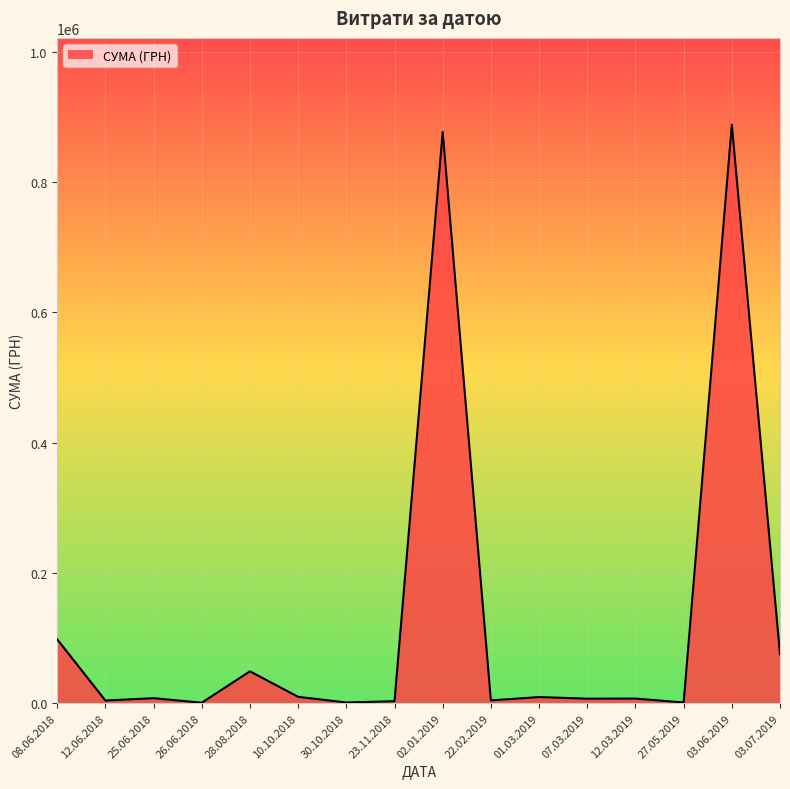

What is the greatest value displayed?

888317.1